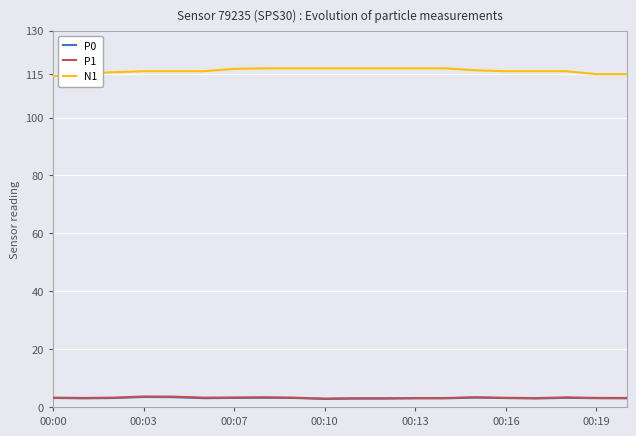

Rank the series at 00:00 from highest to lowest value.

N1, P1, P0